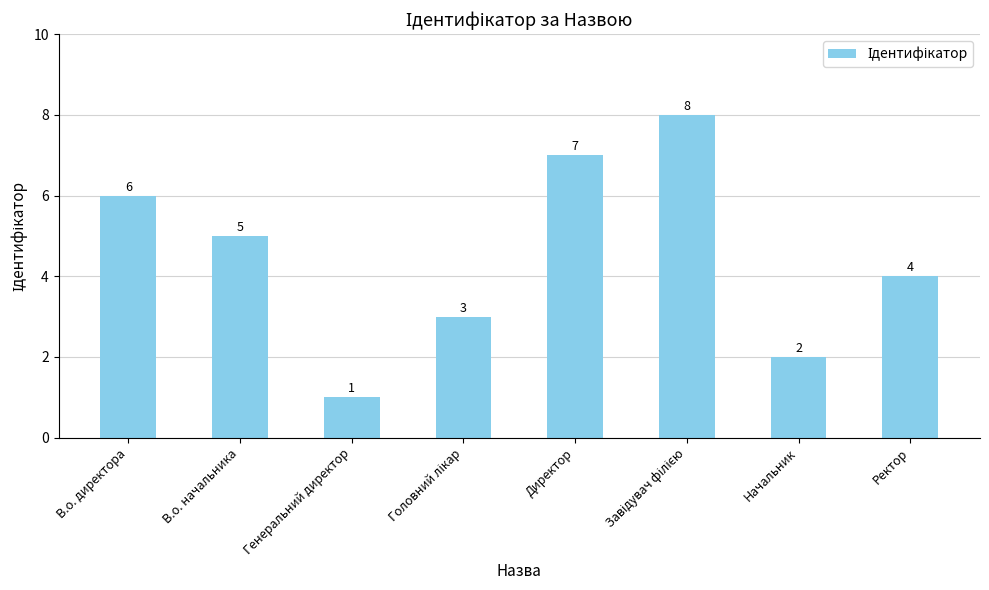

What is the difference between the second highest and minimum values?

6